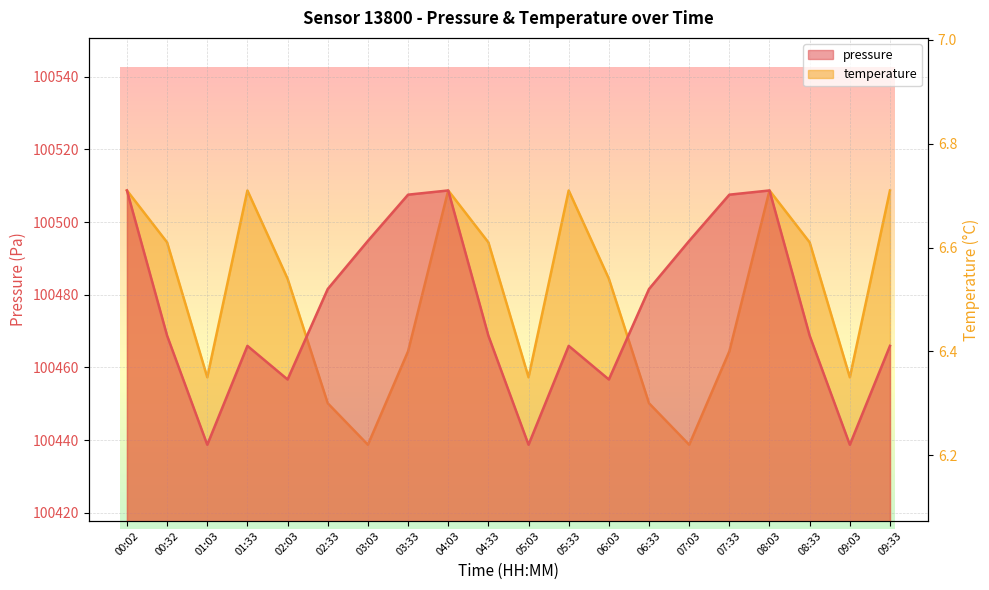

Which series has the widest spread of values?

pressure